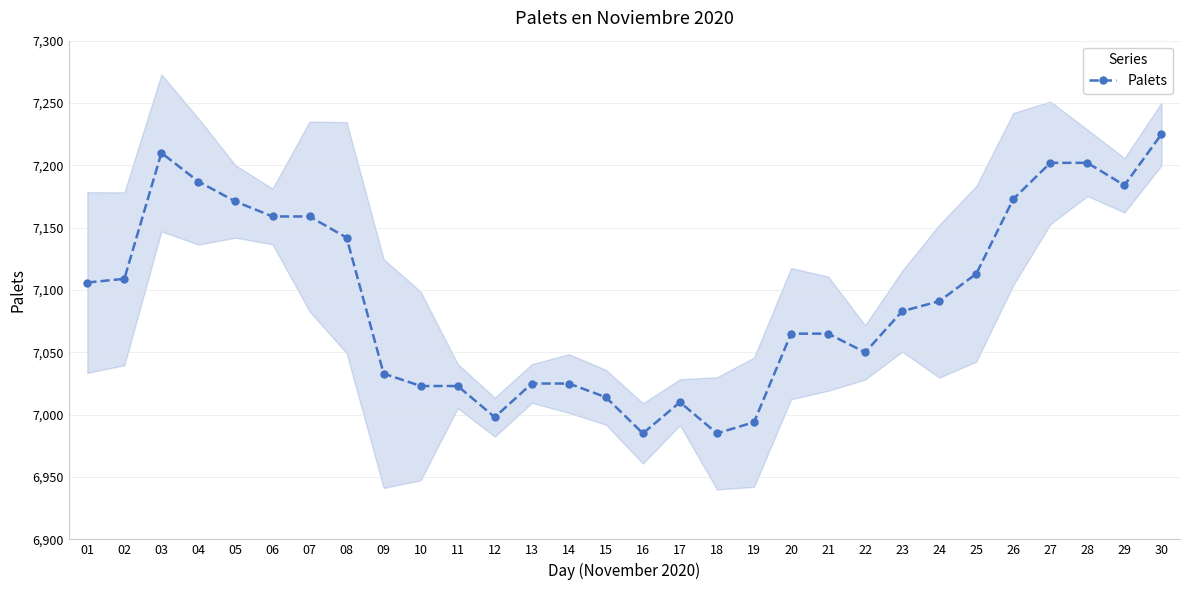

How many lines are shown in the chart?

1